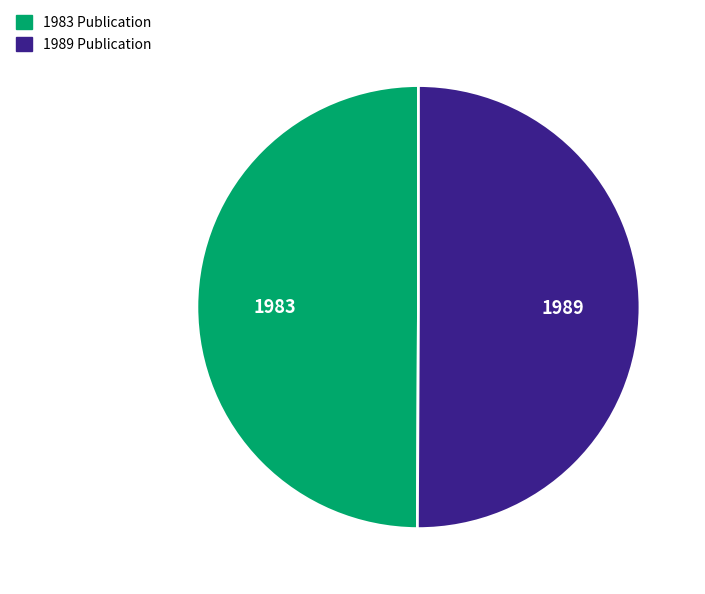

What is the ratio of the value at 1983 Publication to the value at 1989 Publication?

1.0